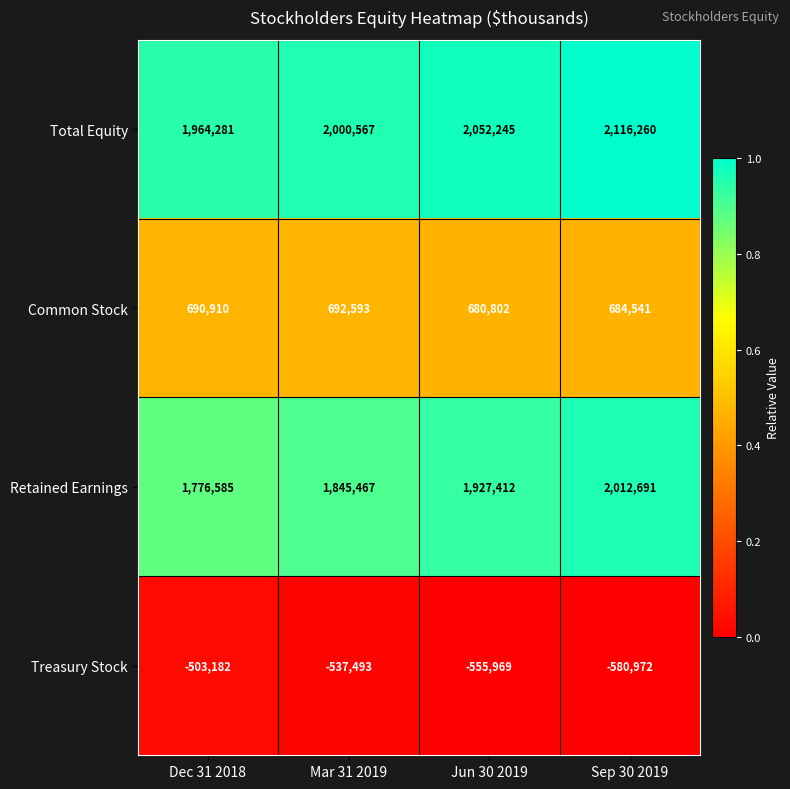

Count the Common Stock values in the range 684541 to 692593.

3